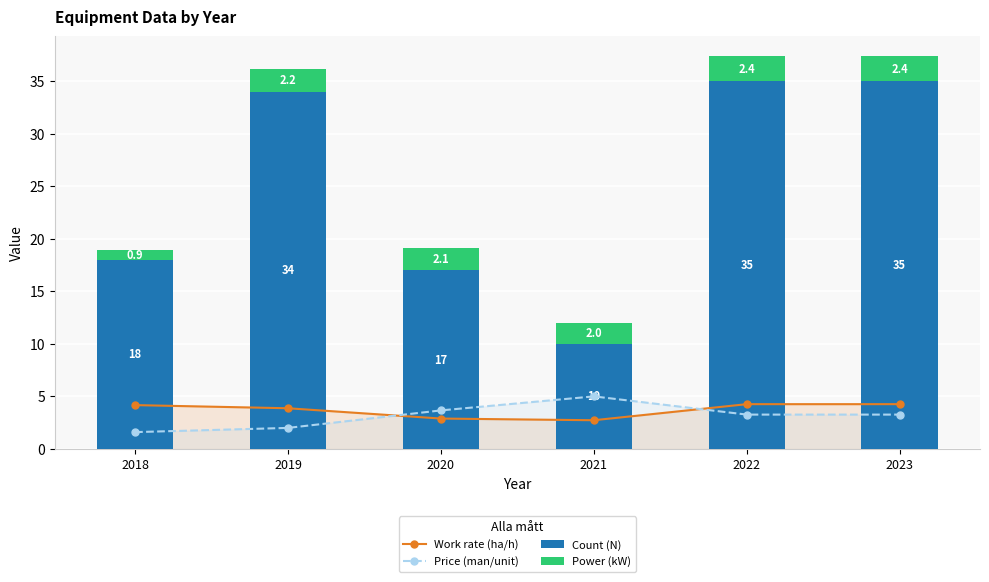

What is the difference between the maximum and minimum values in the Price (man/unit) series?

3.4